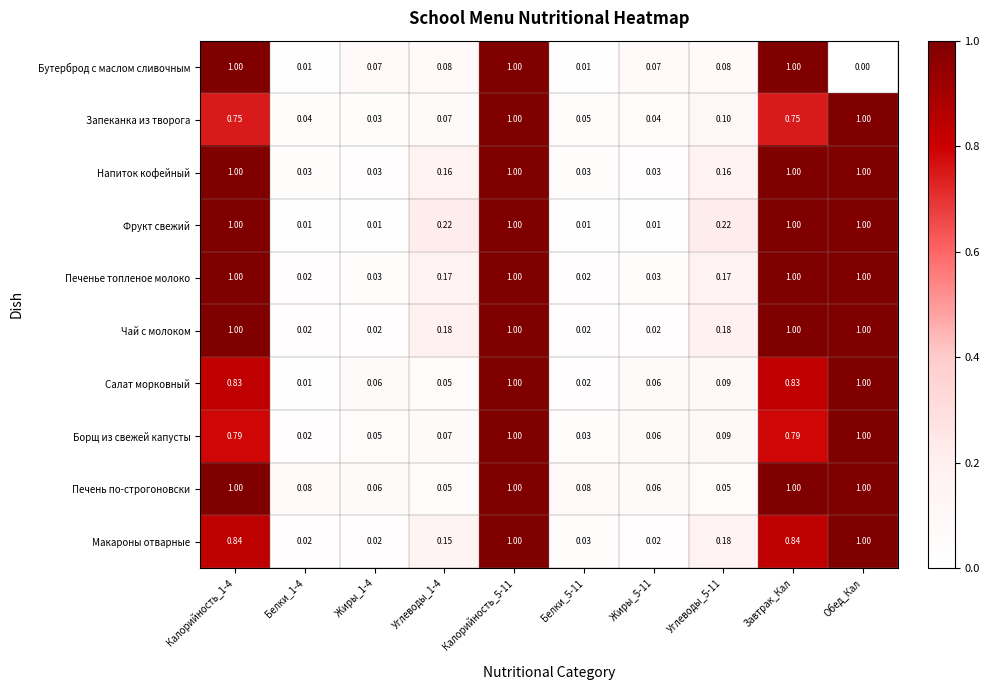

Is the value of Запеканка из творога at Углеводы_1-4 greater than the value of Фрукт свежий at Белки_1-4?

Yes